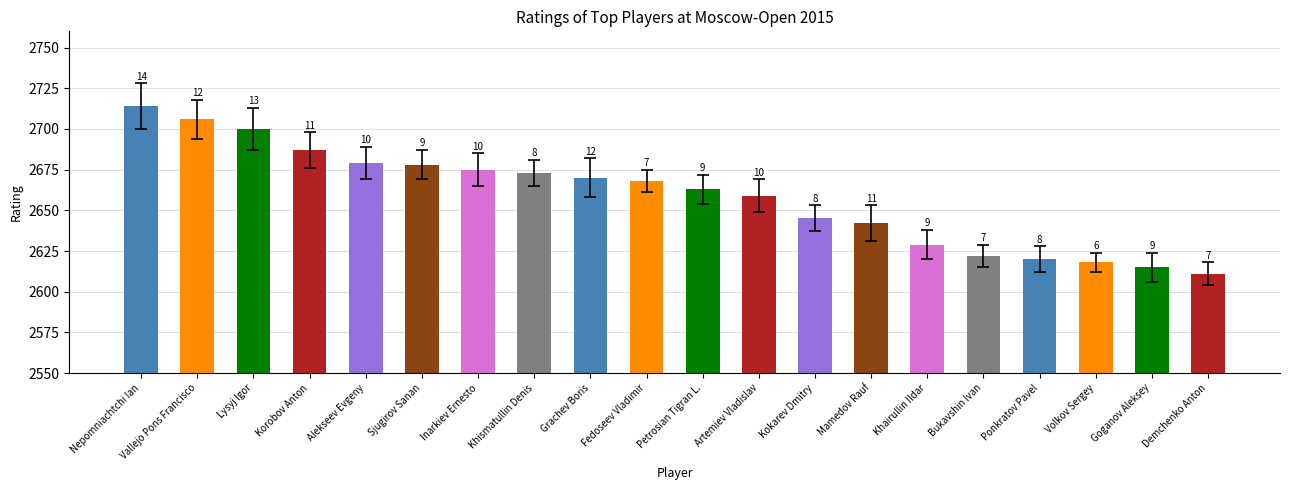

How many bars are there in total?

20